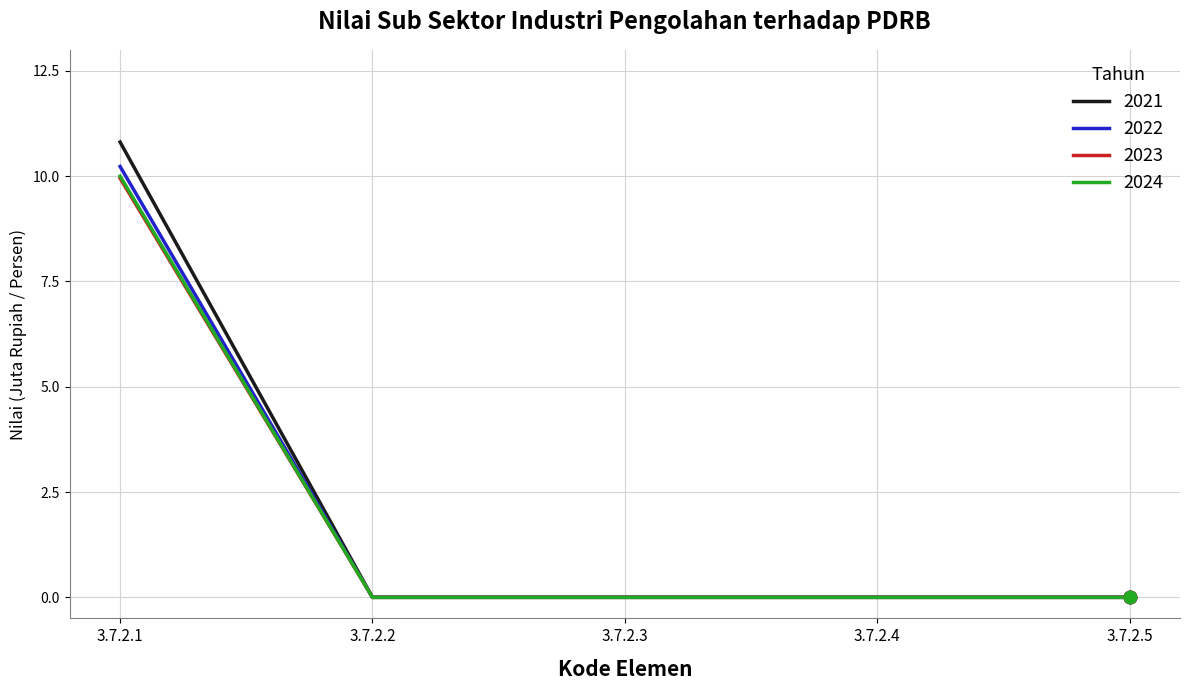

What are all the series names shown in the legend?

2021, 2022, 2023, 2024